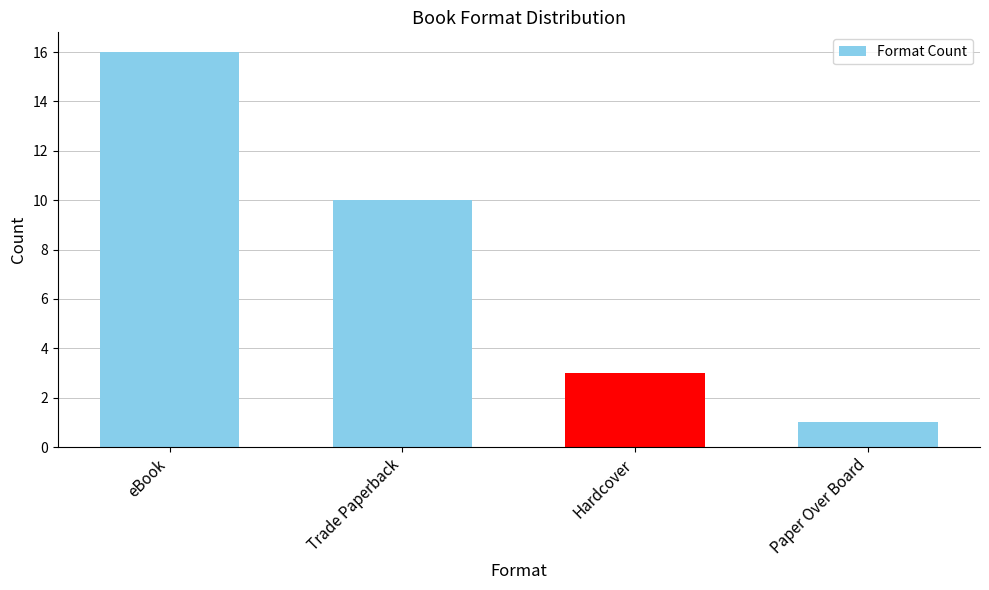

What is the value of the 3rd bar from the left?

3